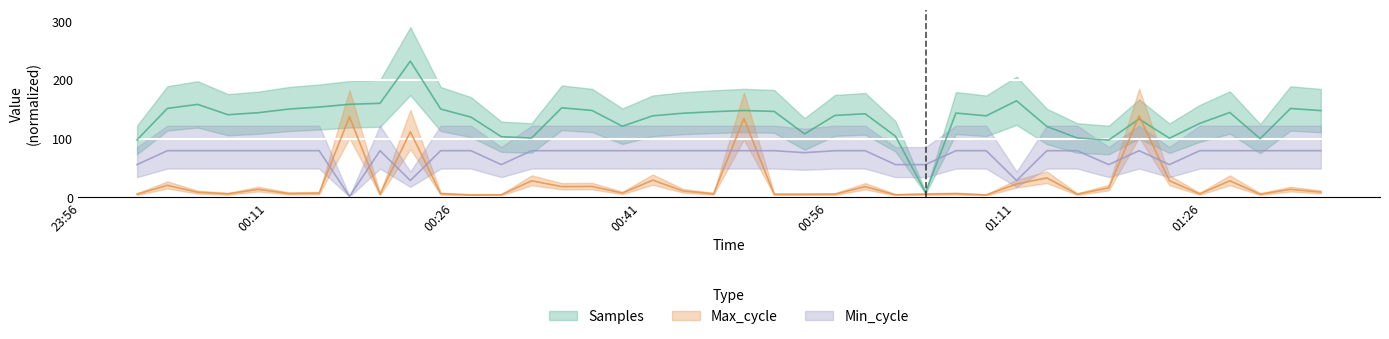

What is the minimum value for Min_cycle?

1.3